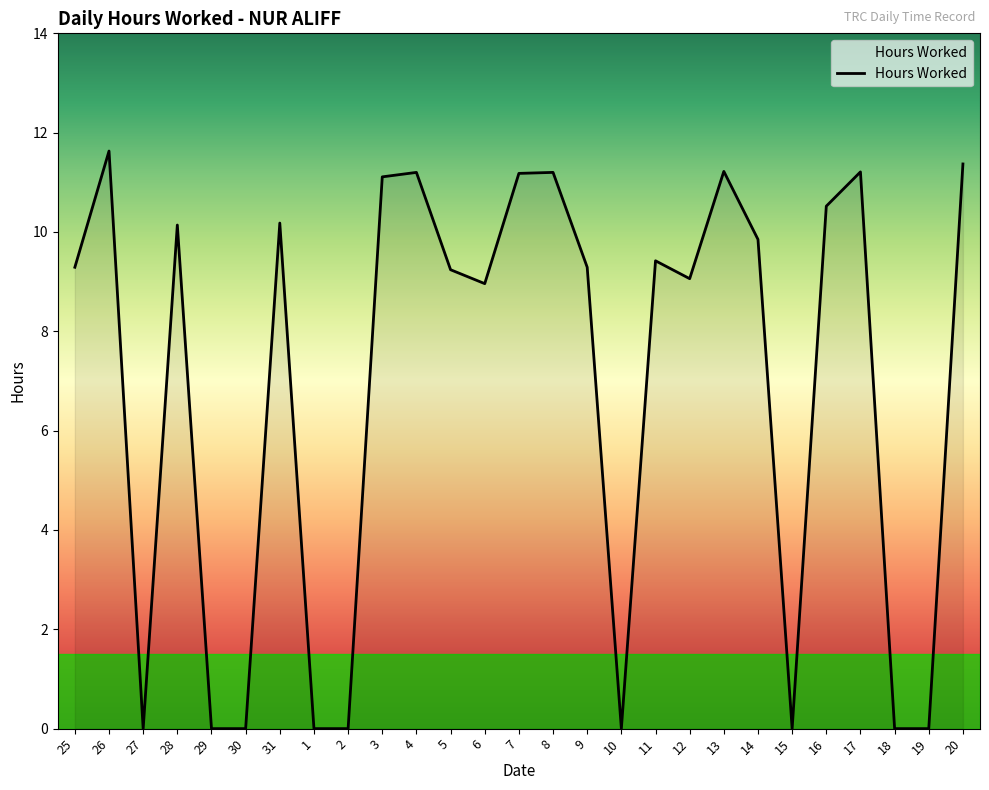

Where is the first local maximum?

26